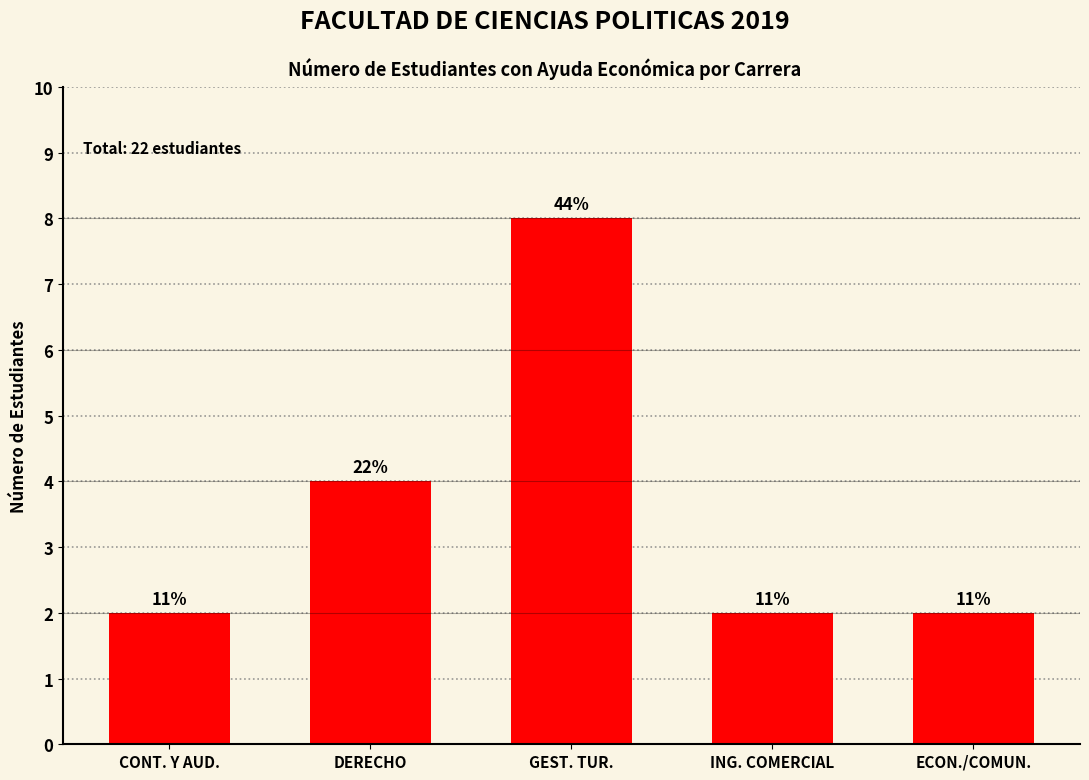

Which label corresponds to the largest value in the chart?

GEST. TUR.